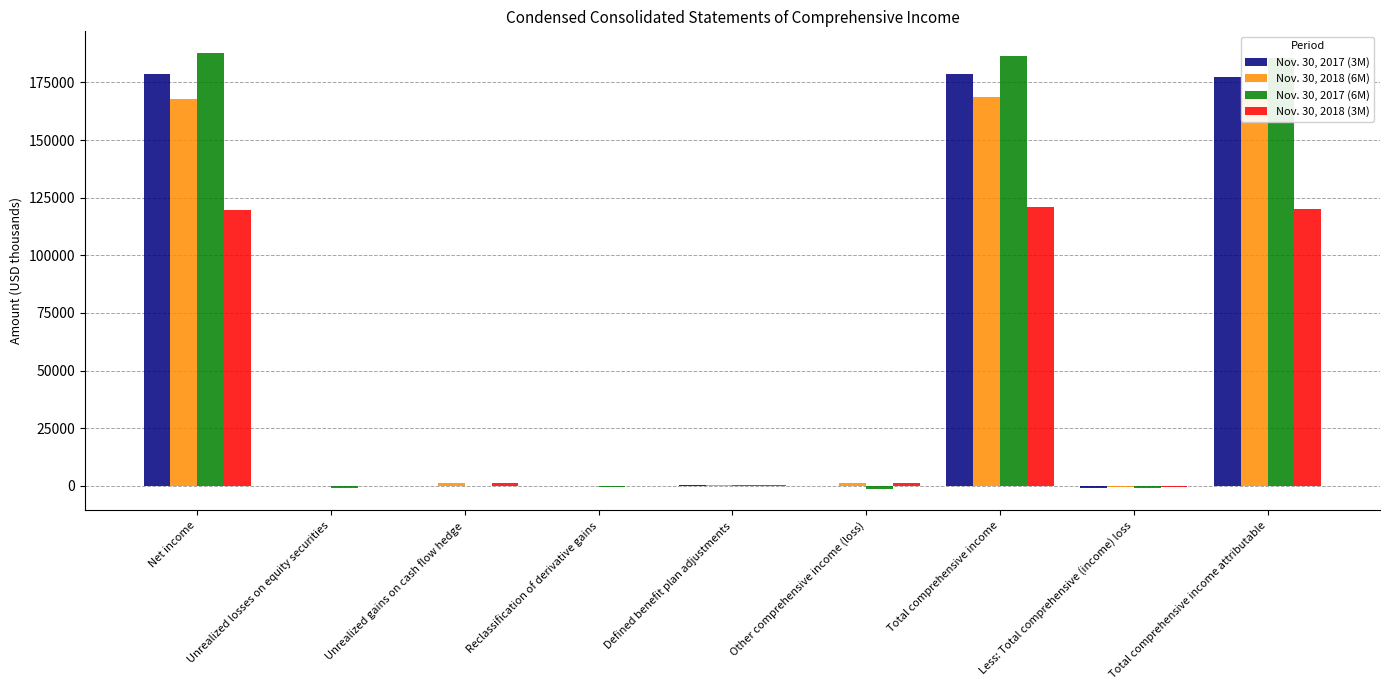

The Nov. 30, 2017 (6M) series shows 0 at Unrealized gains on cash flow hedge. True or false?

True